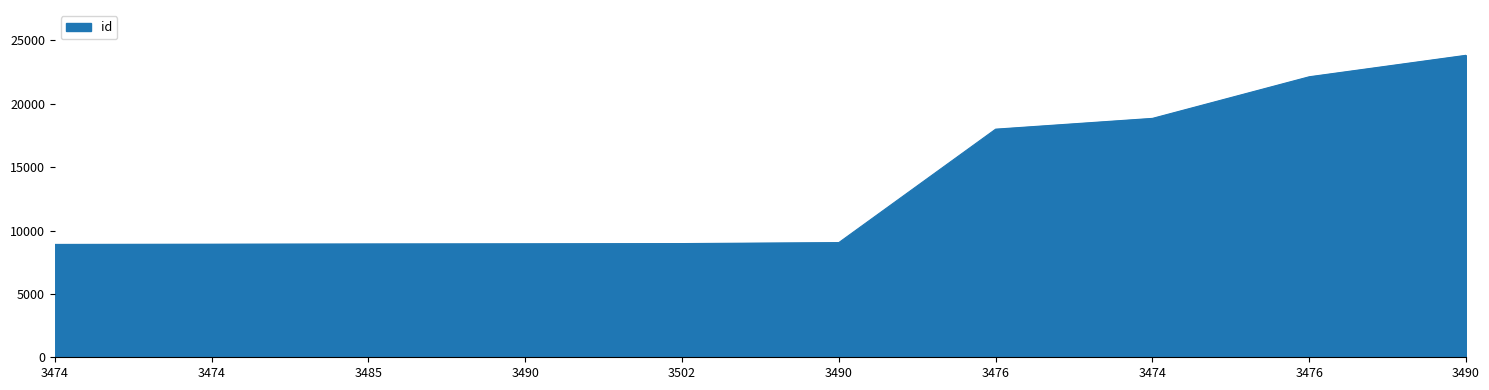

The value at 3474 is 26479. True or false?

False